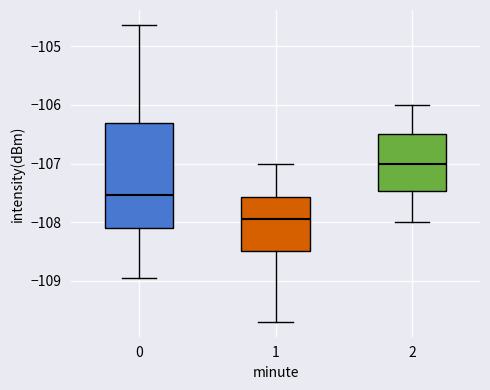

Where does the upper whisker of the box at x = 1 end on the y-axis? The values are not printed on the chart, so give them approximately, as read against the axis.

-107.0